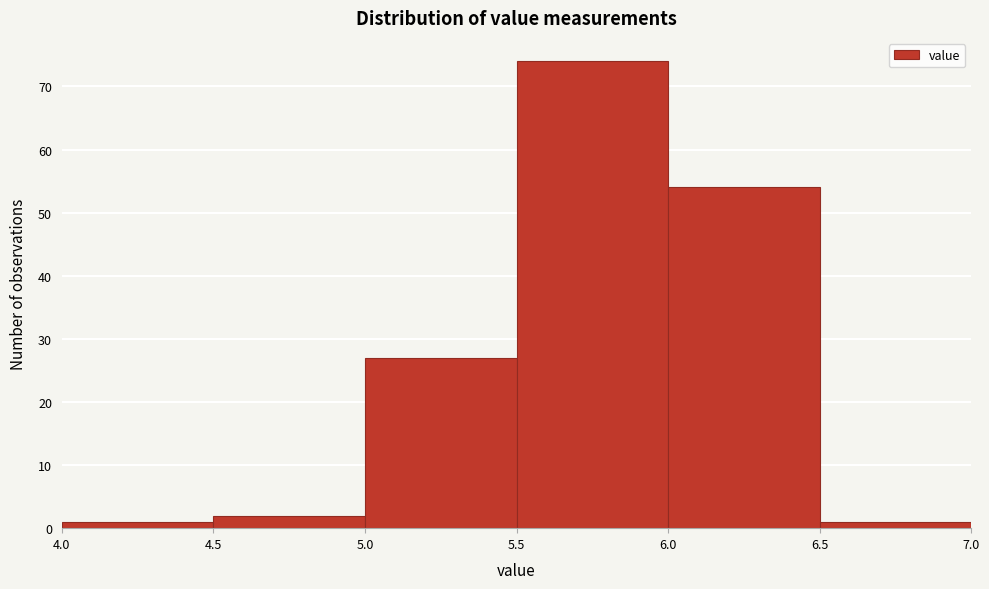

Reading left to right, list every bar in this chart as the range it spans on the x-axis followed by its height. The values are not printed on the chart, so give them approximately, as read against the axis.

4.0 to 4.5: 1
4.5 to 5.0: 2
5.0 to 5.5: 27
5.5 to 6.0: 74
6.0 to 6.5: 54
6.5 to 7.0: 1